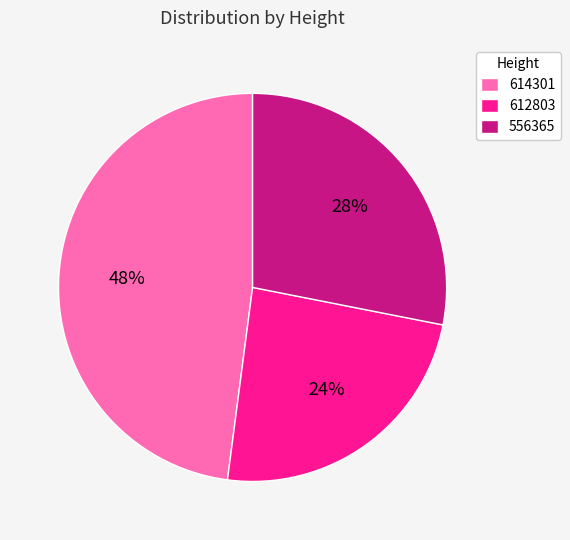

Which slice is the smallest?

612803